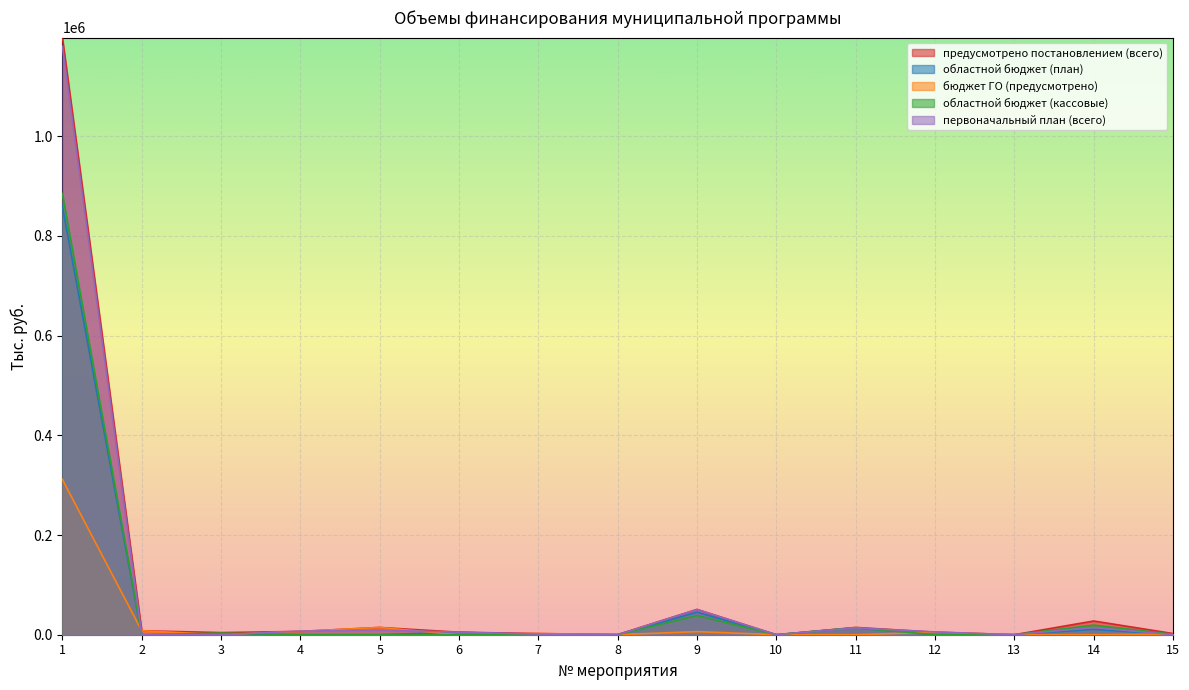

Where is предусмотрено постановлением (всего) nearest to the value 598942?

9